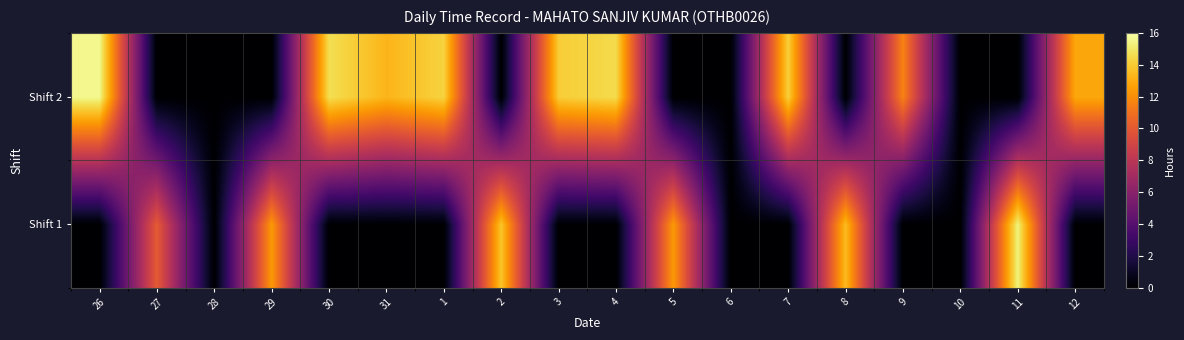

At 30, list the series in order from smallest to largest.

Shift 1, Shift 2